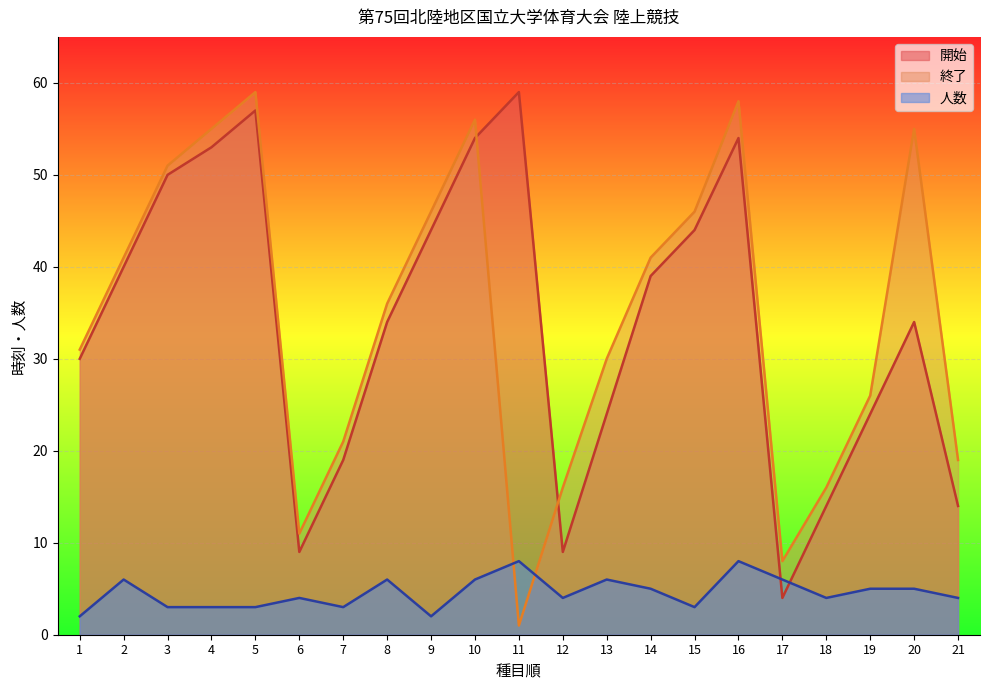

What is the difference between the maximum and second lowest values in the 開始 series?

50